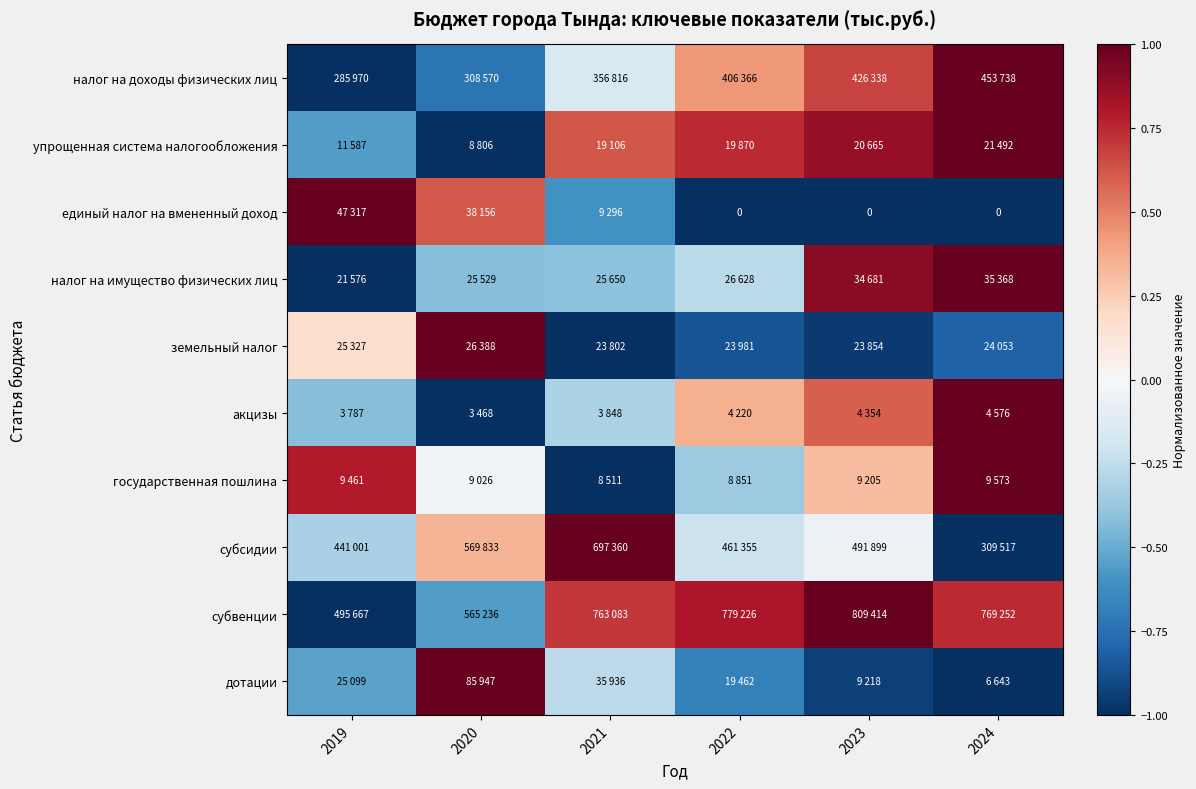

At which label does акцизы first exceed 0?

2022